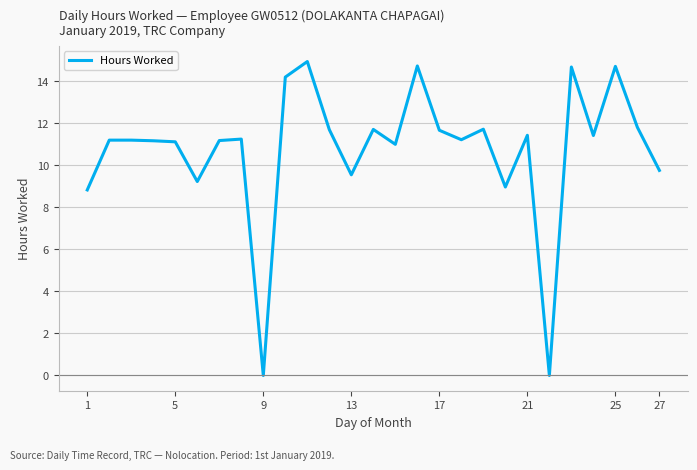

What is the greatest value displayed?

14.9